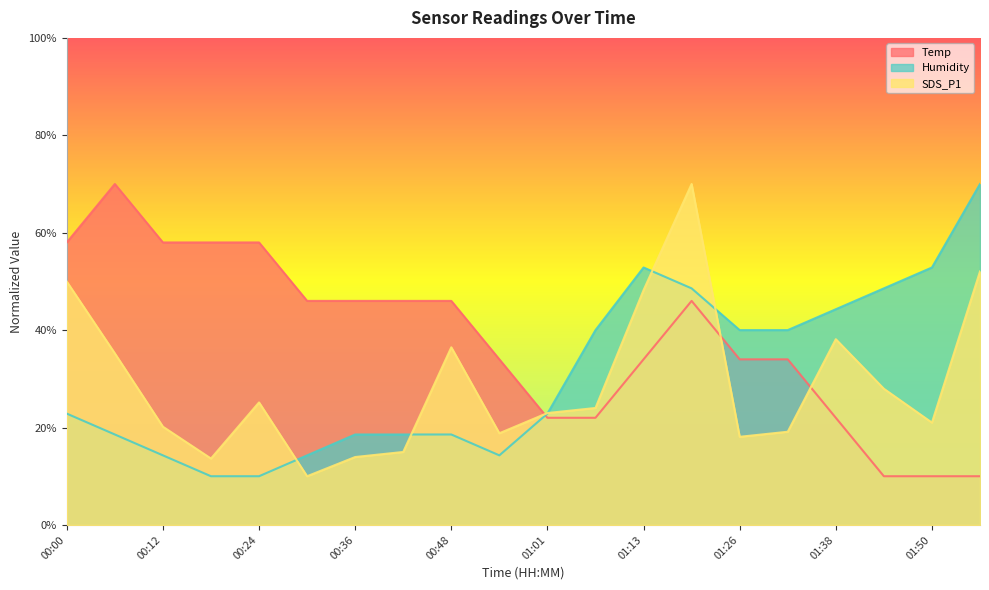

What are all the series names shown in the legend?

Temp, Humidity, SDS_P1